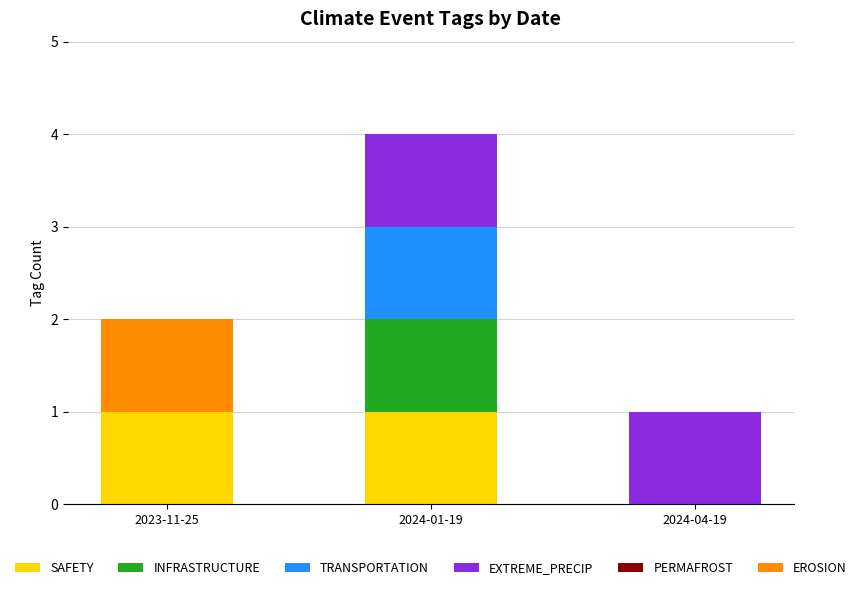

What is the sum of the SAFETY values at 2024-04-19 and 2023-11-25?

1